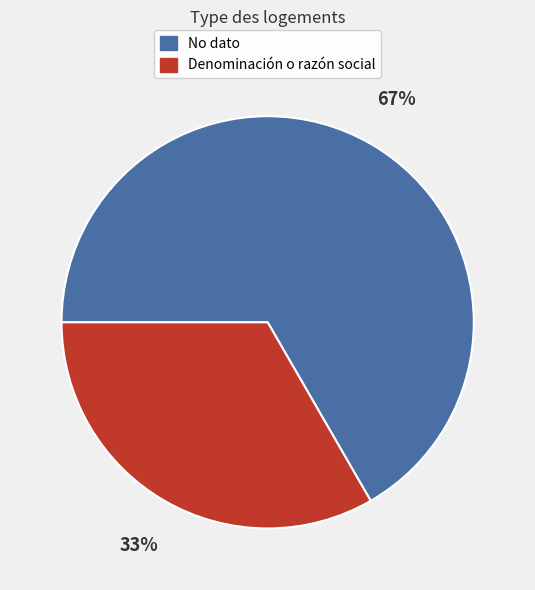

How many slices are in this pie chart?

2